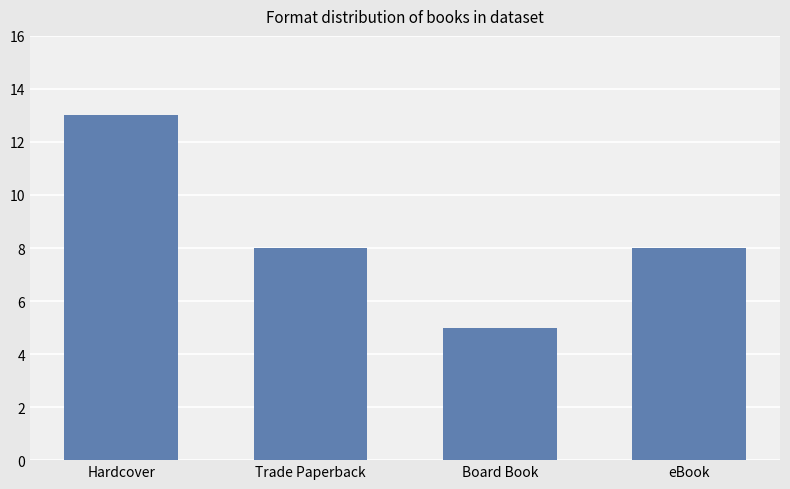

Reading left to right, transcribe all the data shown in this chart.

13	8	5	8